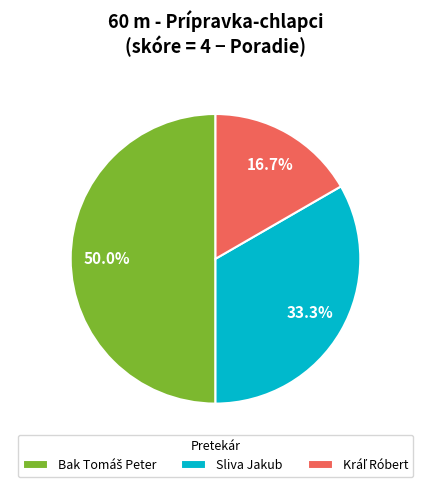

Does Sliva Jakub represent more than half of the total?

No